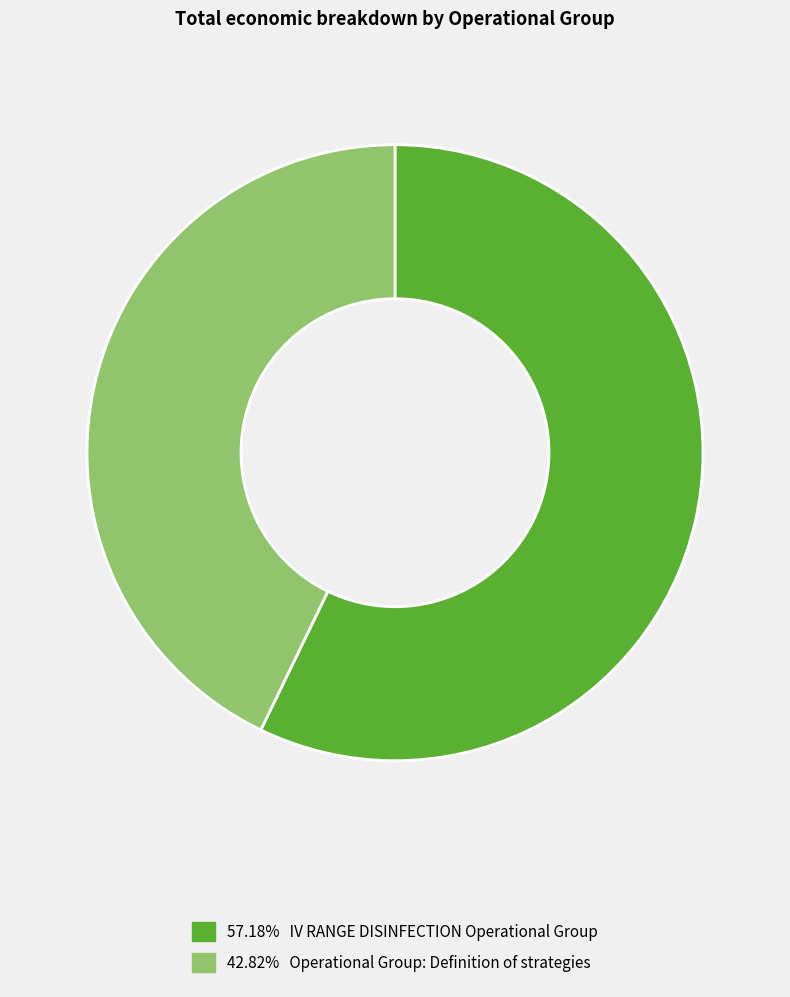

Does any single category account for the majority?

Yes